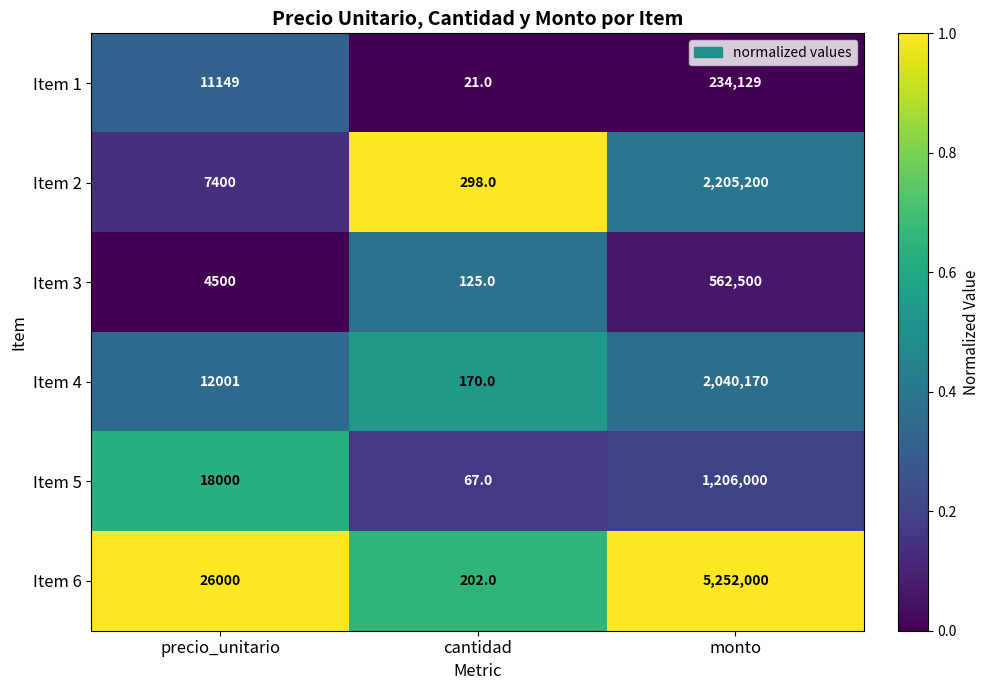

Which category has the lowest value across all series?

cantidad